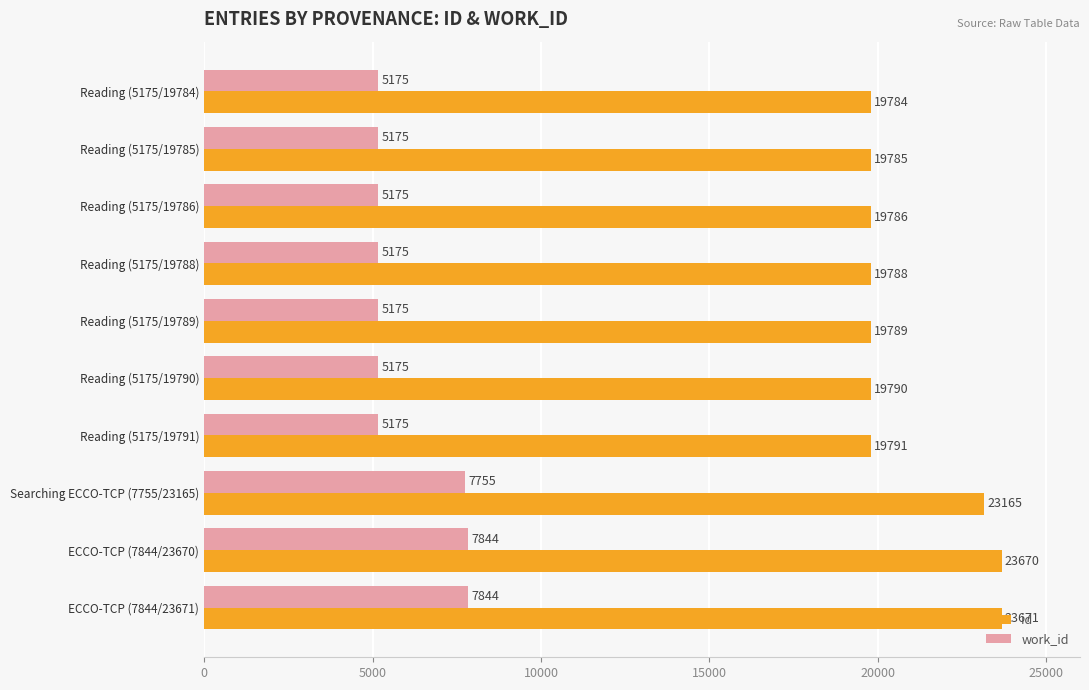

True or false: id has a value of 10001 at Reading (5175/19790).

False